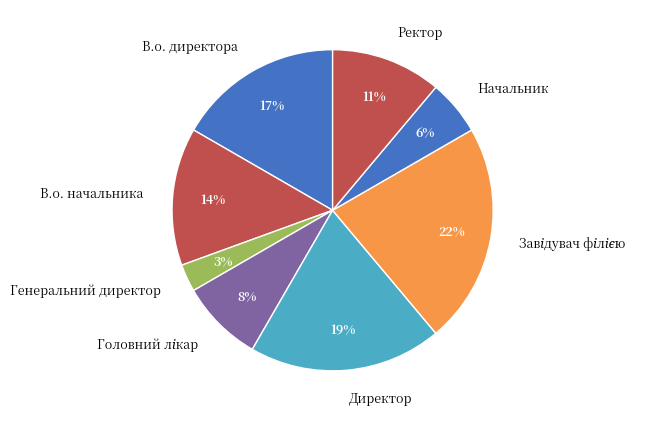

To the nearest percent, what is the difference between the largest and smallest slice percentages?

19%